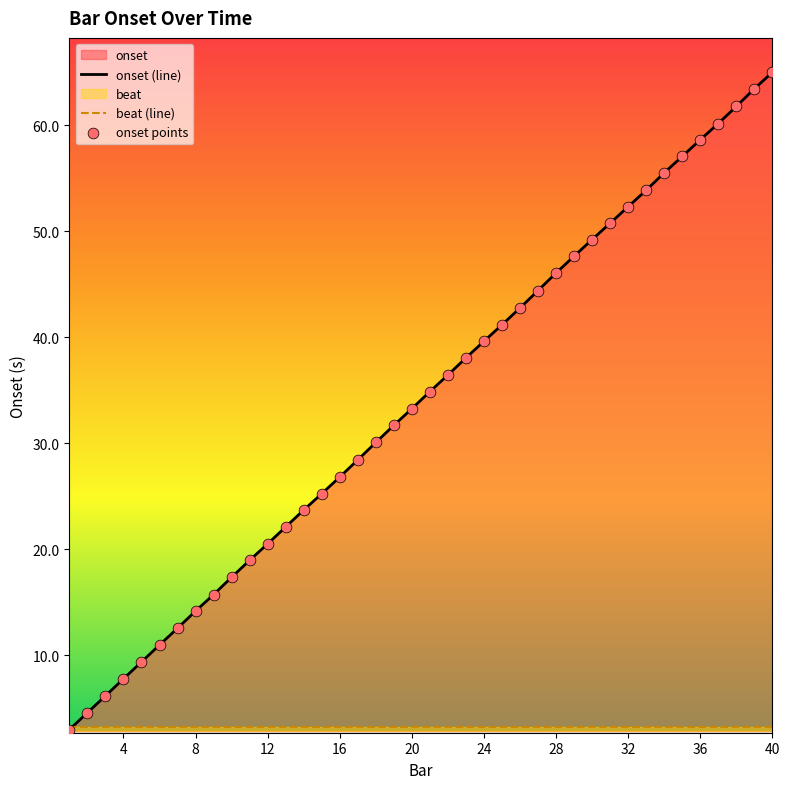

Which series has the largest total across all categories?

onset (line)